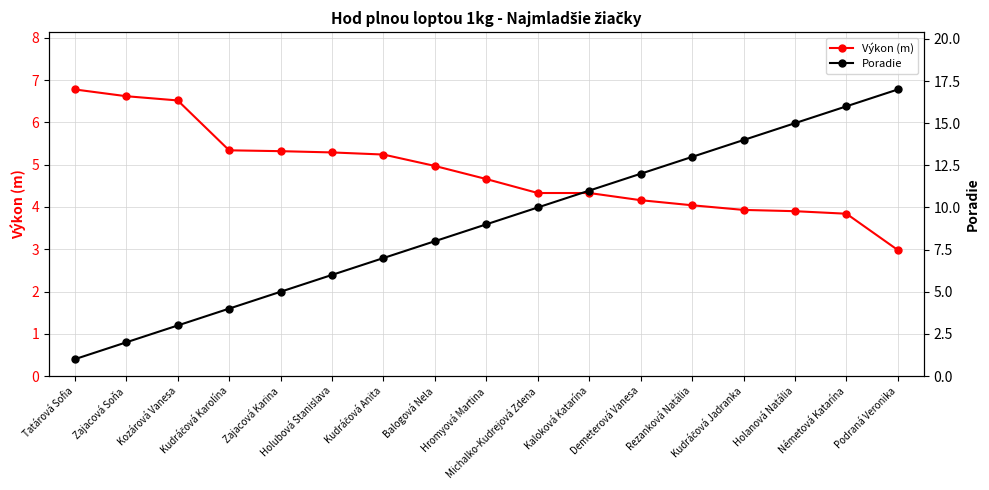

Is the value of Poradie at Kudráčová Karolína greater than the value of Výkon (m) at Kudráčová Jadranka?

Yes